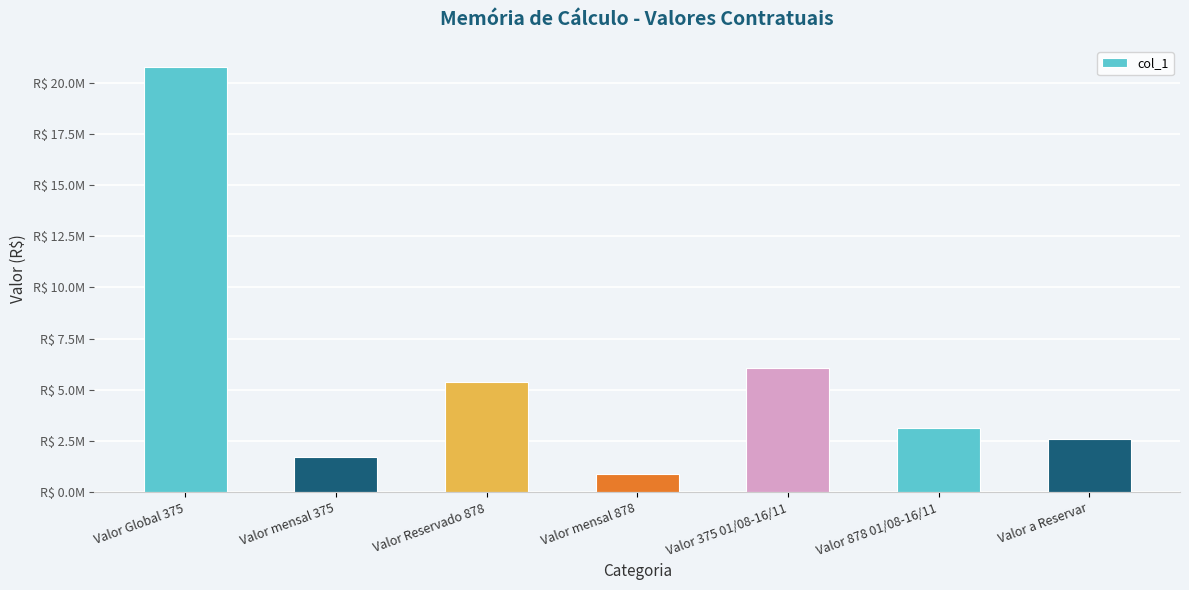

What is the label of the 7th bar from the left?

Valor a Reservar